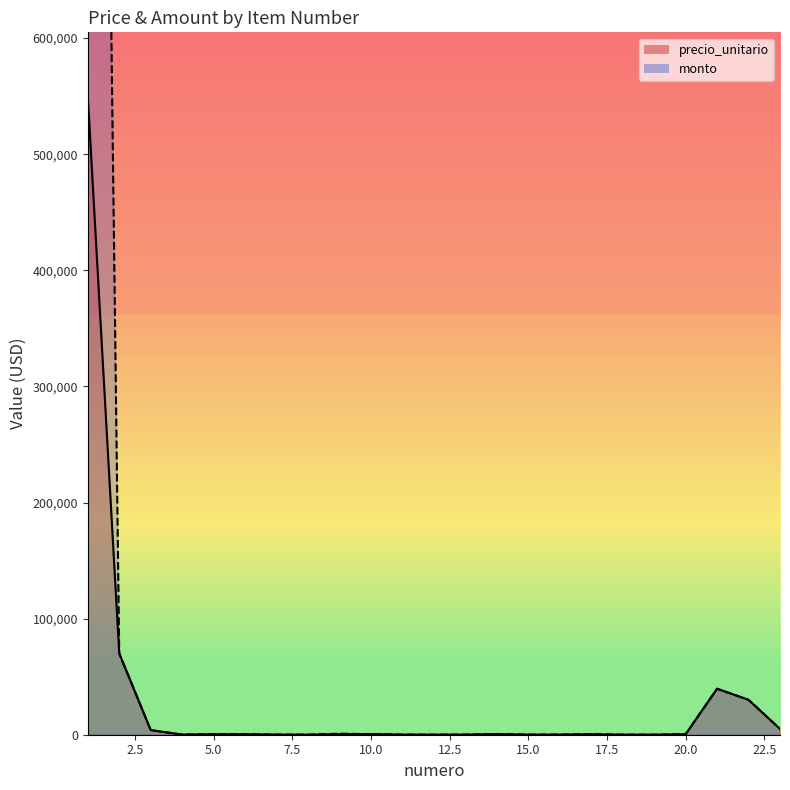

True or false: precio_unitario and monto cross at least once.

False